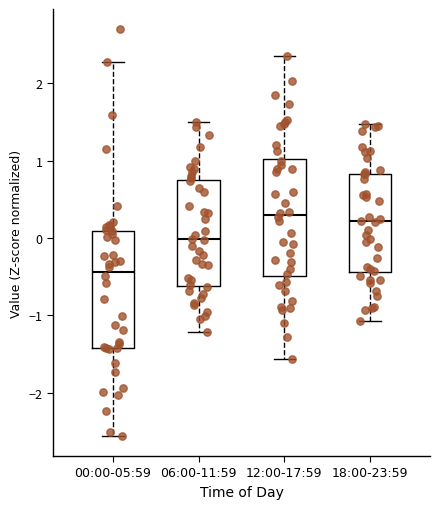

Where is the upper edge of the box for 18:00-23:59 on the y-axis? The values are not printed on the chart, so give them approximately, as read against the axis.

0.8